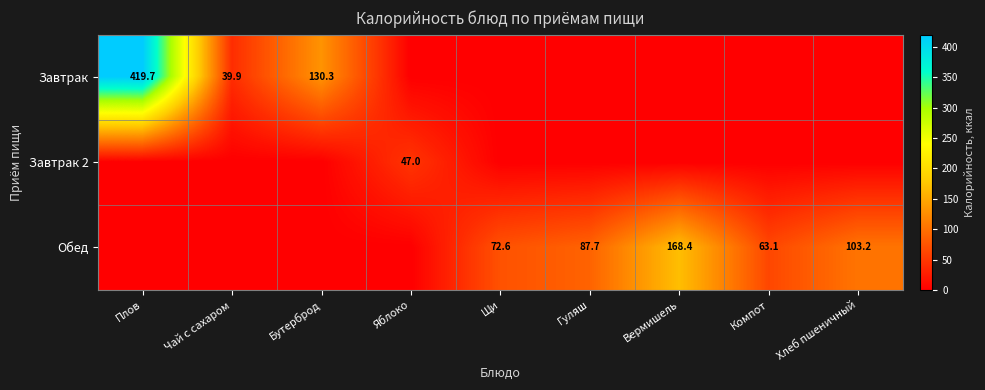

True or false: Завтрак 2 has a value of 64.3 at Яблоко.

False